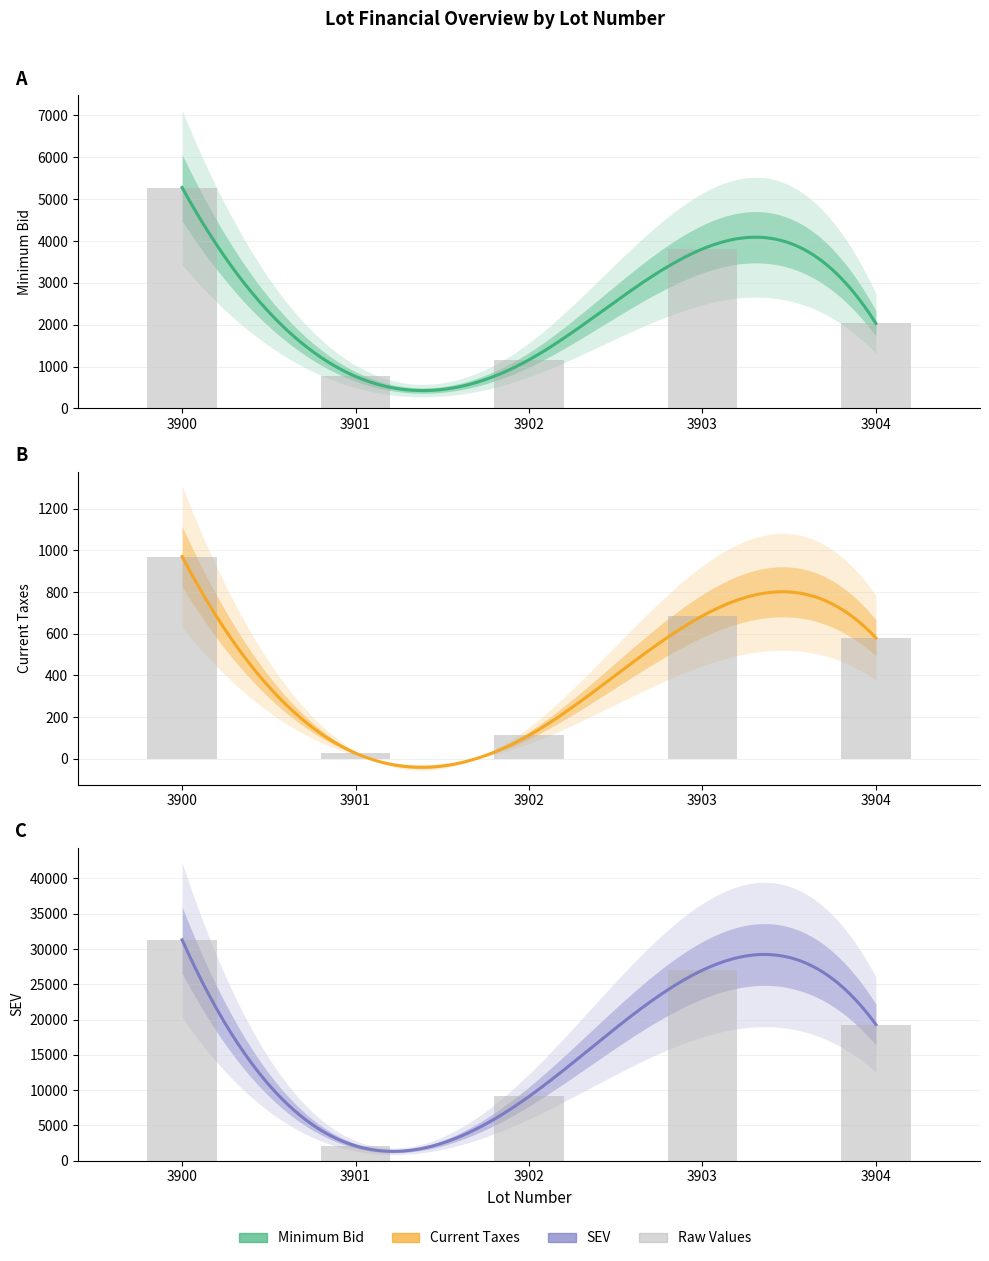

What is the highest value of the SEV series?

31300.0